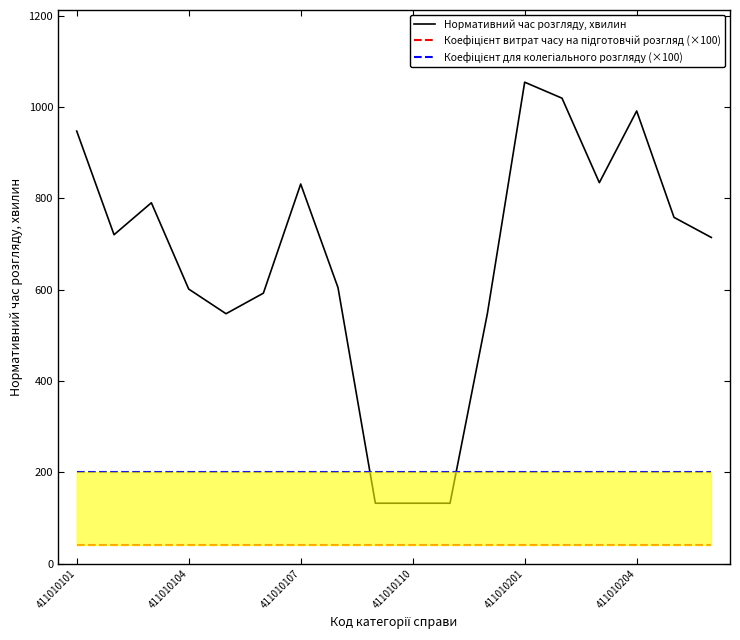

True or false: Коефіцієнт для колегіального розгляду (×100) has a value of 200 at 16.

True